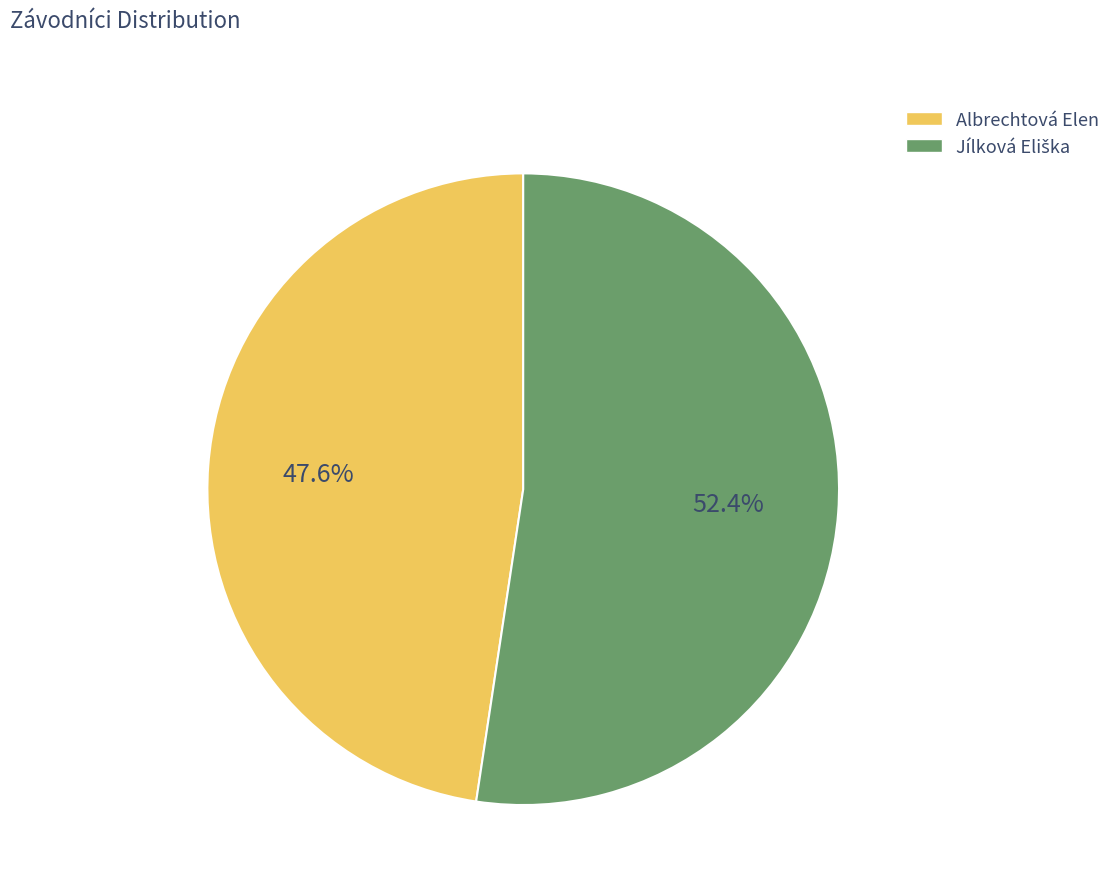

What is the smallest slice in the pie chart?

Albrechtová Elen